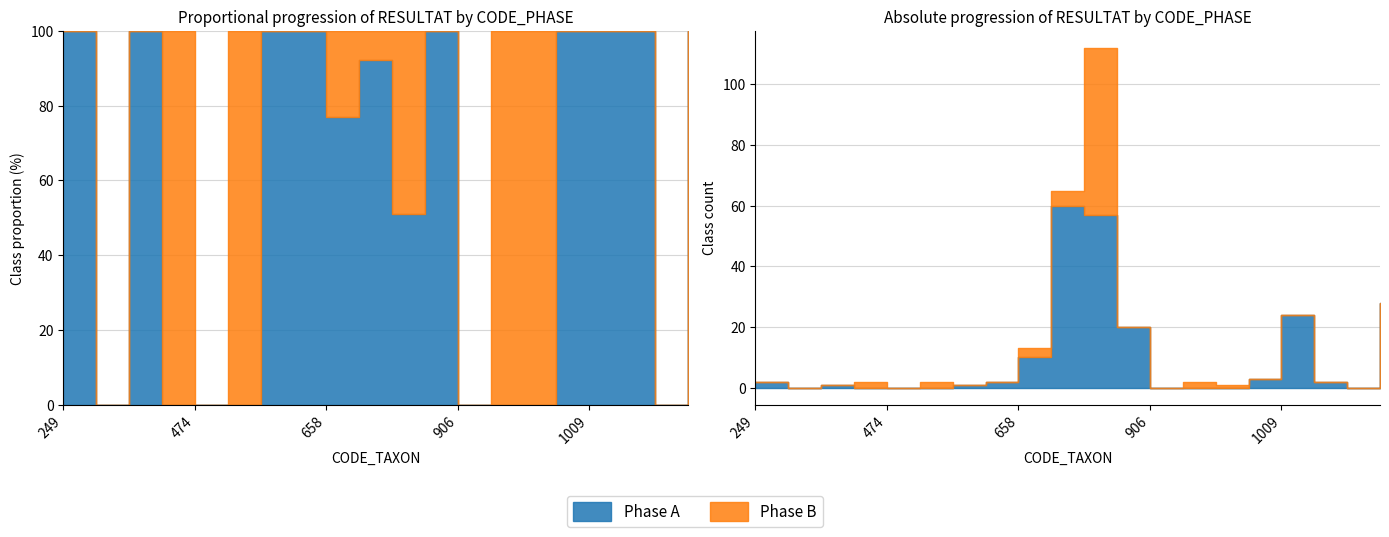

List the series in order of their overall mean, lowest first.

Phase B, Phase A